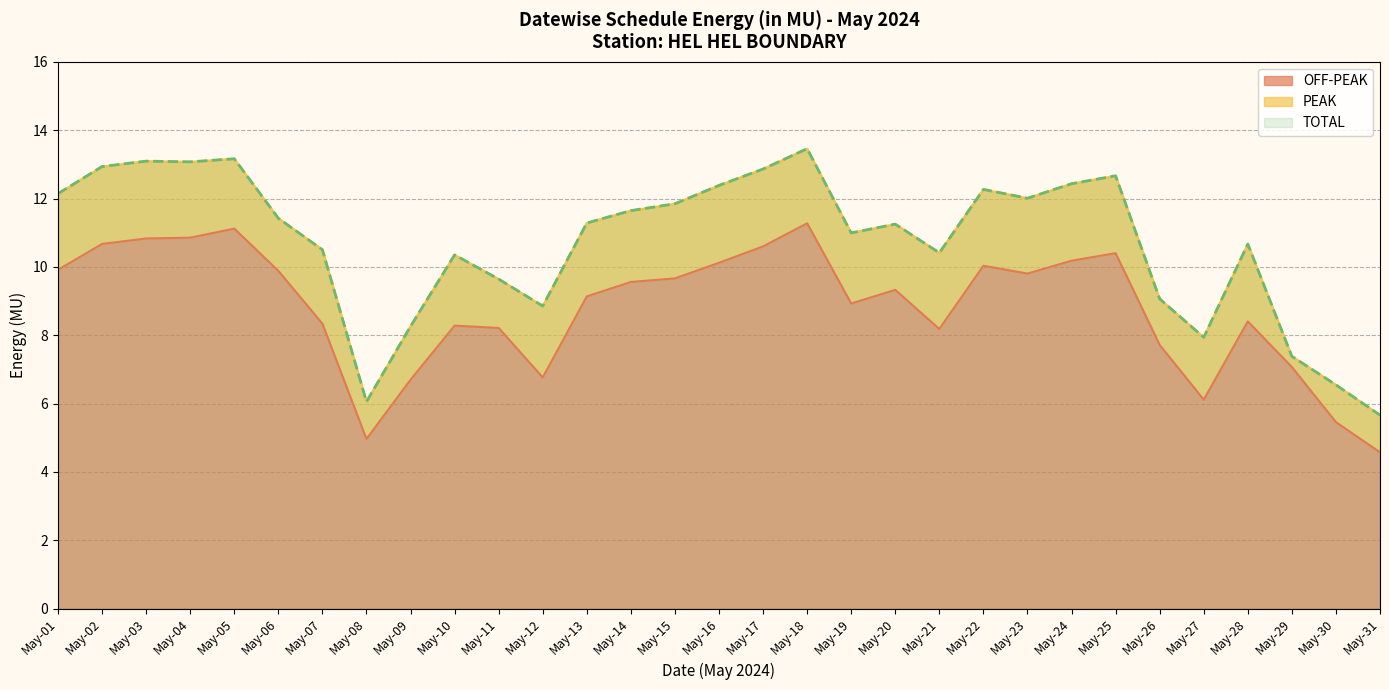

Is it true that OFF-PEAK equals 14.6 at May-03?

False